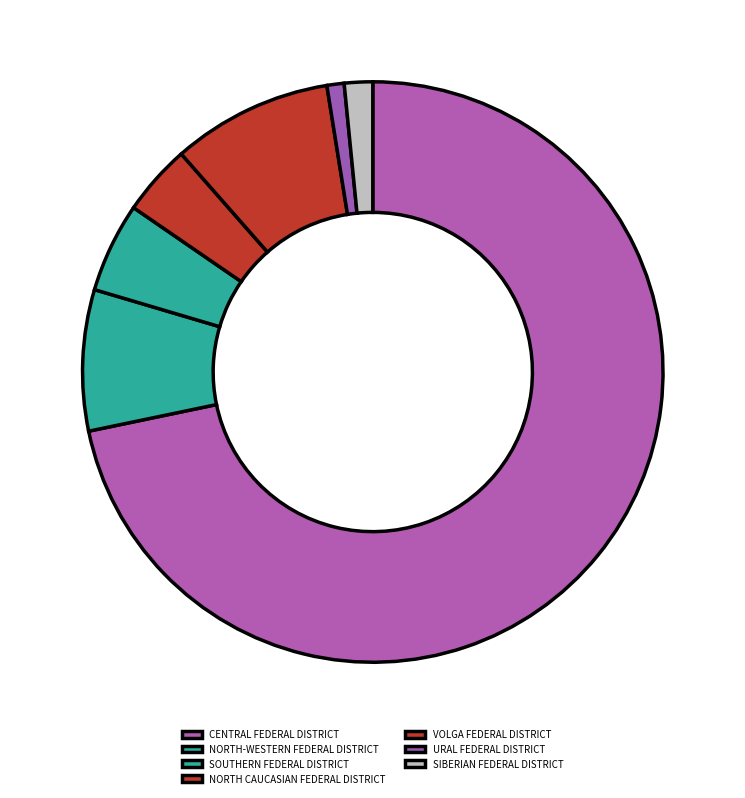

What portion of the pie excludes SOUTHERN FEDERAL DISTRICT?

95.0%